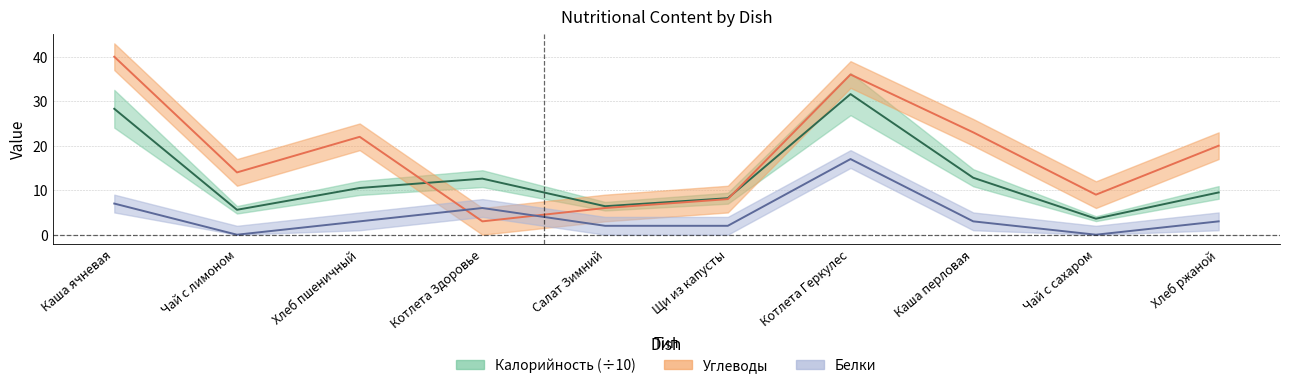

At which category does Белки reach its first local valley?

Чай с лимоном